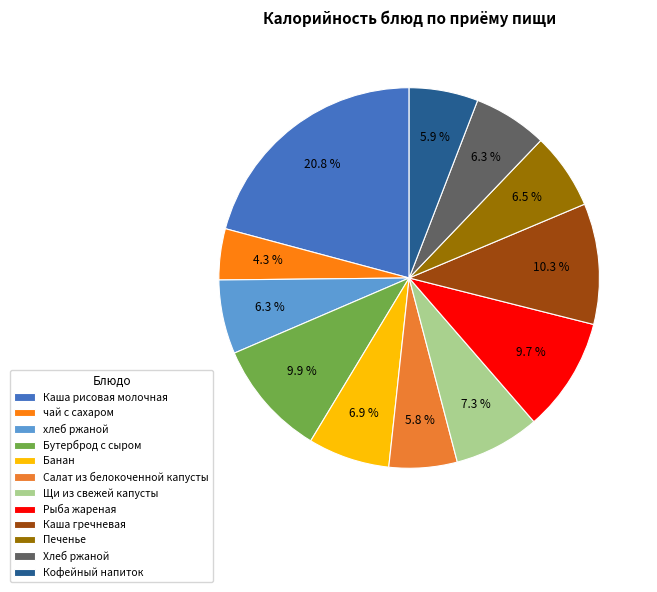

Which has a higher value, Хлеб ржаной or Щи из свежей капусты?

Щи из свежей капусты